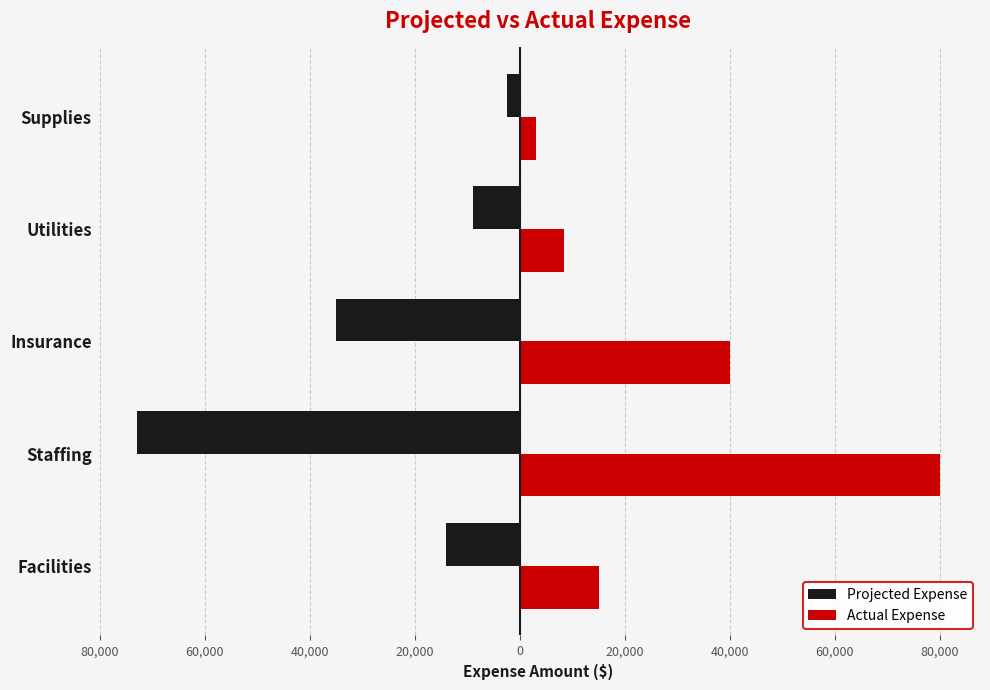

What is the lowest value of the Actual Expense series?

3000